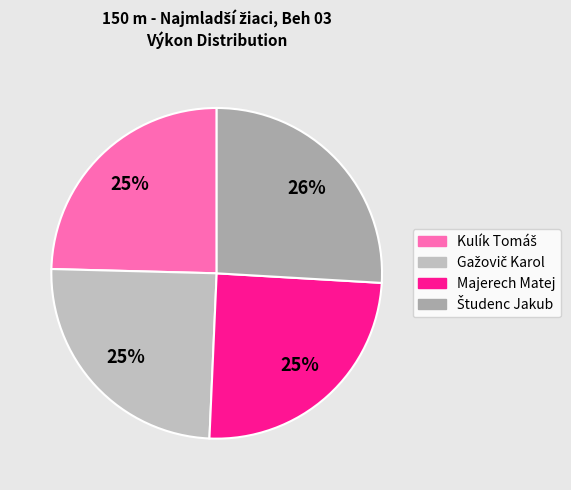

How many slices are in this pie chart?

4